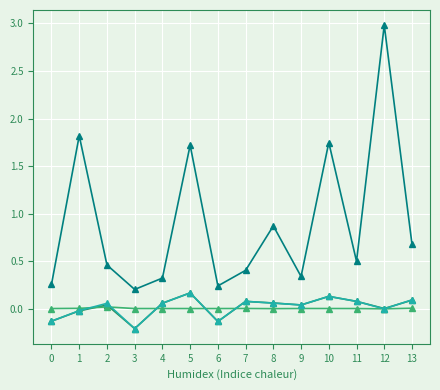

Which label corresponds to the smallest value in the chart?

3